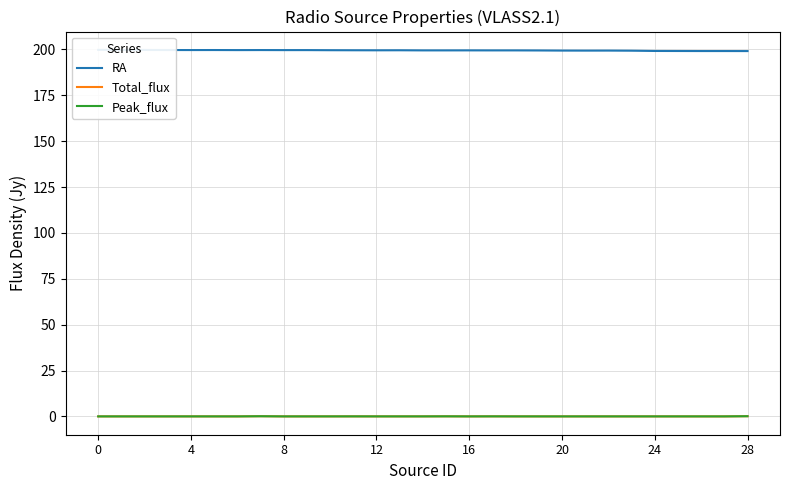

True or false: Peak_flux has a value of 0.0 at 20.

True